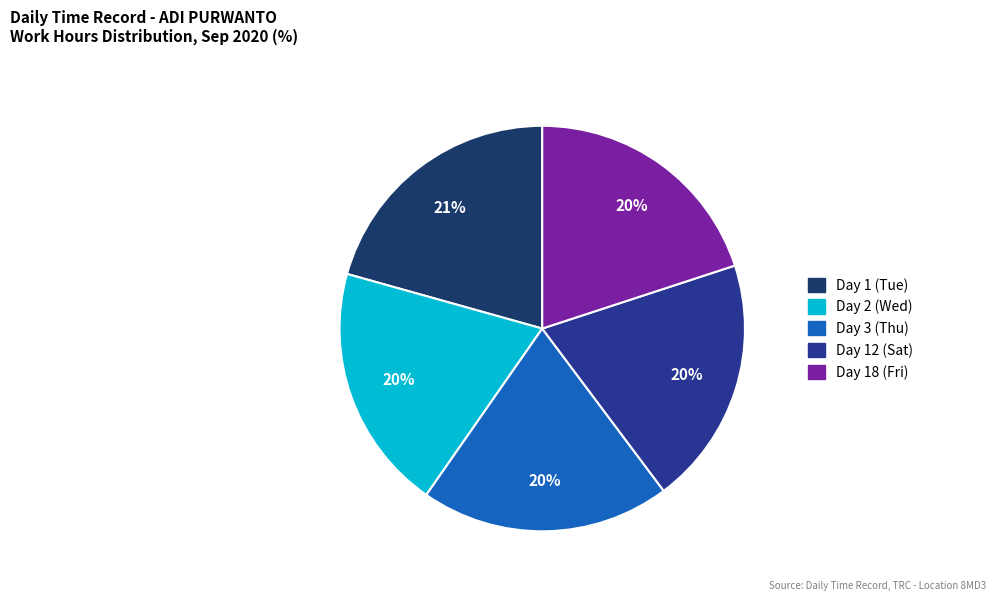

Is it true that Day 3 (Thu) is 20% of the pie?

True